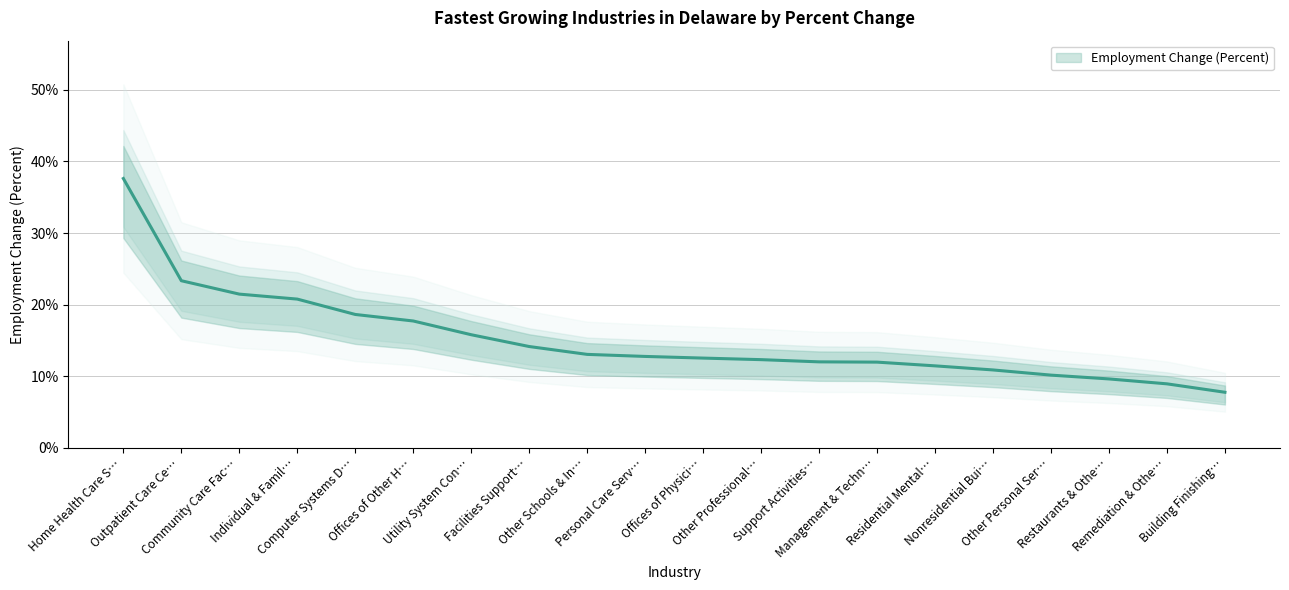

Which has a higher value, Nonresidential Bui… or Offices of Physici…?

Offices of Physici…